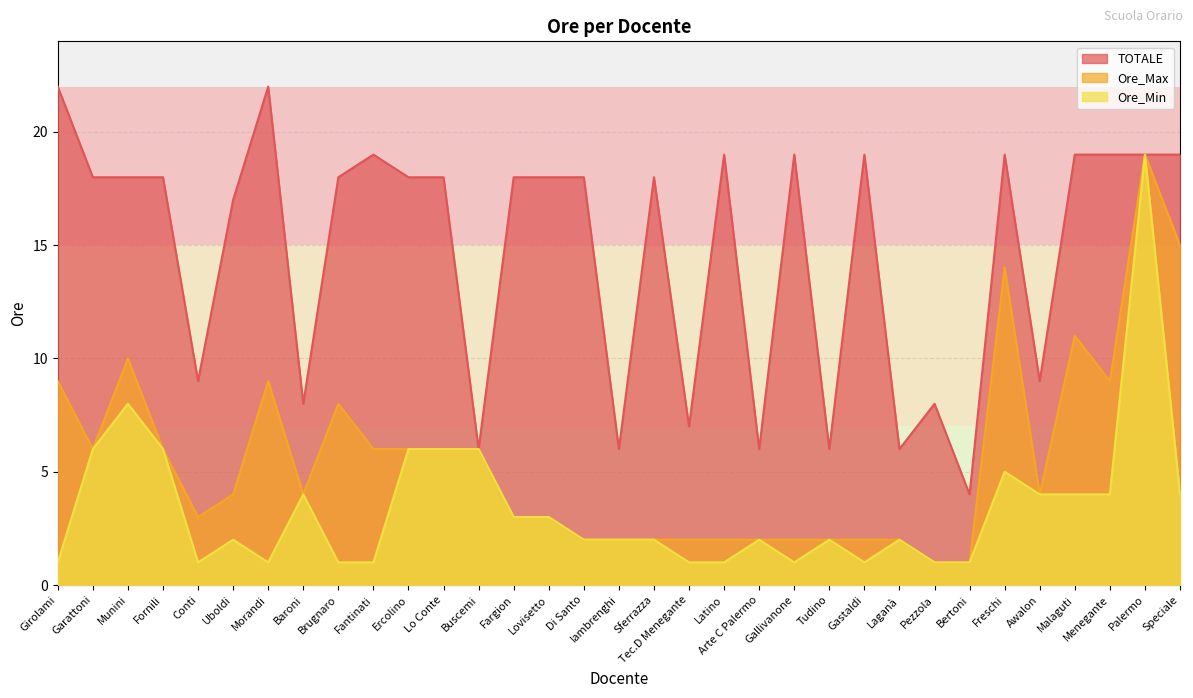

True or false: Ore_Max and Ore_Min cross at least once.

False